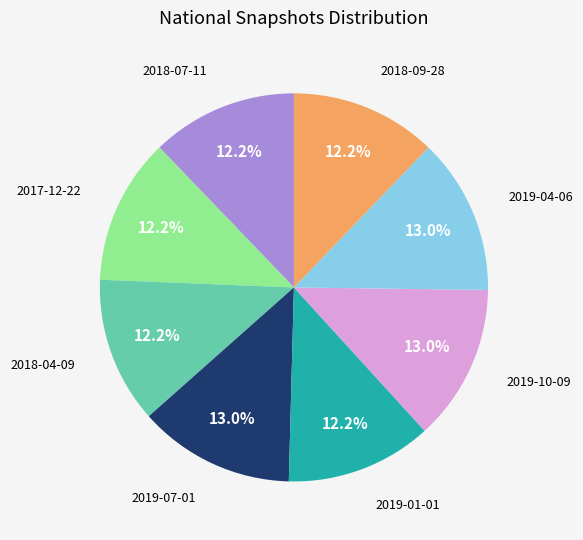

Does any single category account for the majority?

No